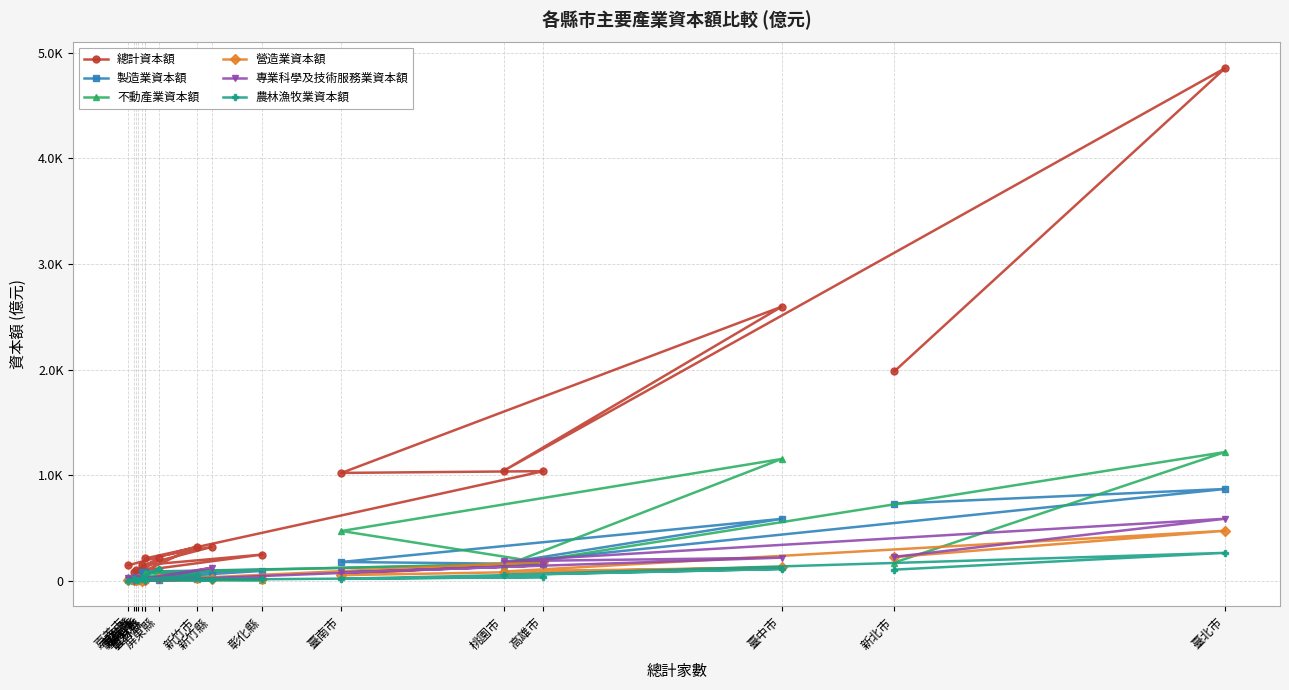

At which category is the sum across all series the highest?

臺北市